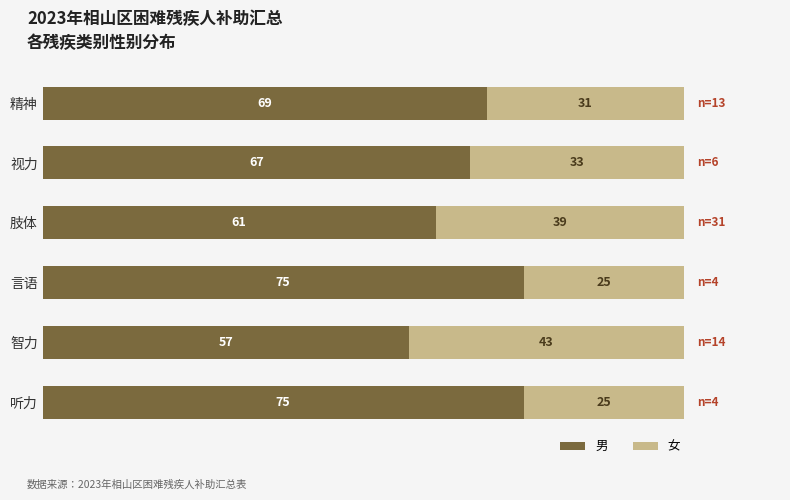

What is the total value across all series at 听力?

100.0